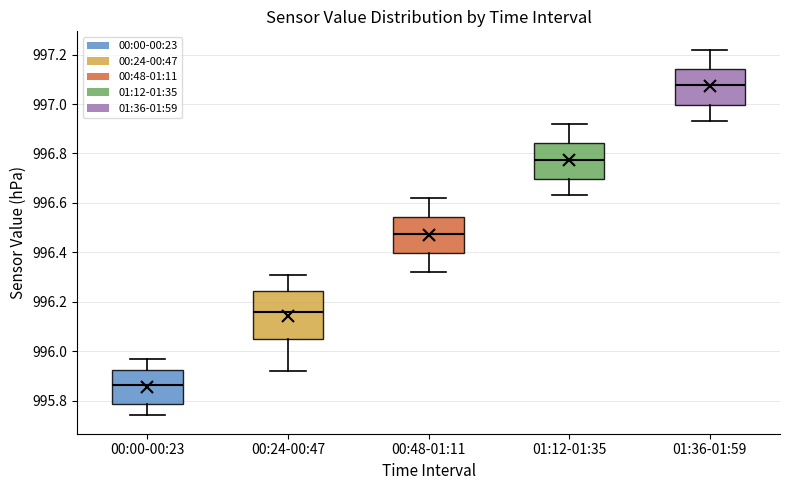

Comparing the boxes themselves (not the whiskers), which one is the tallest?

00:24-00:47